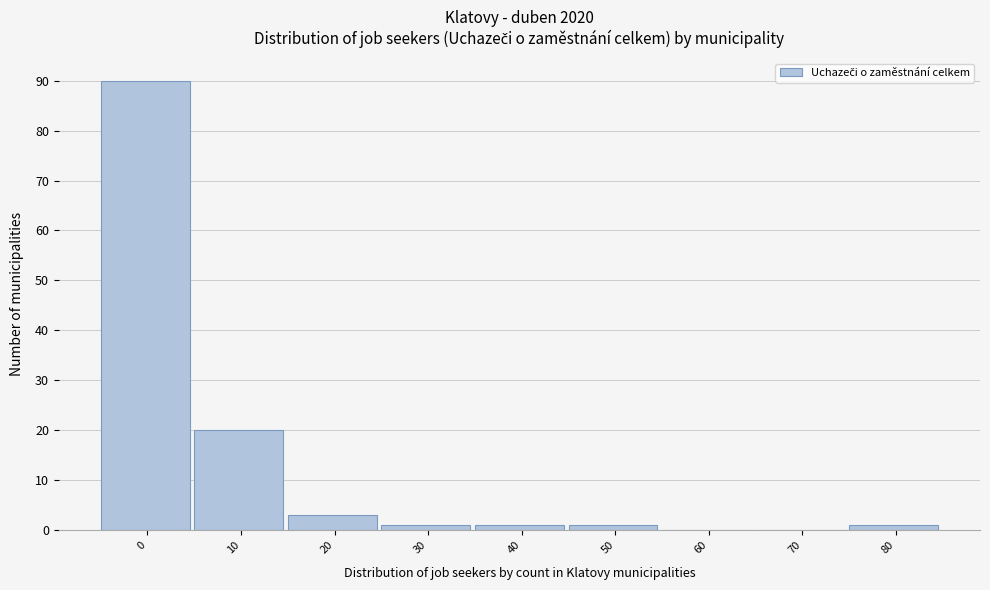

Reading right to left, extract all data points from this chart.

80=1	70=0	60=0	50=1	40=1	30=1	20=3	10=20	0=90